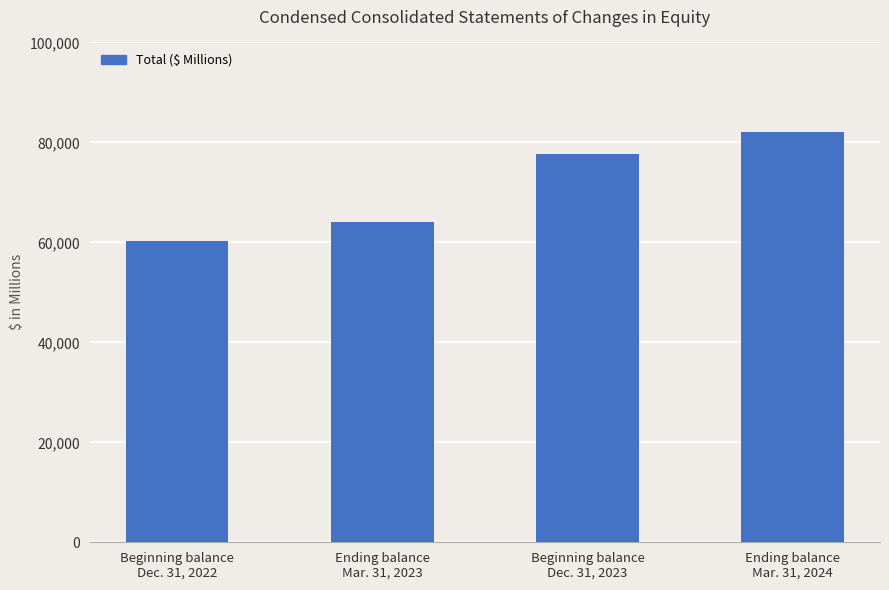

Rank the categories by value from highest to lowest.

Ending balance
Mar. 31, 2024, Beginning balance
Dec. 31, 2023, Ending balance
Mar. 31, 2023, Beginning balance
Dec. 31, 2022